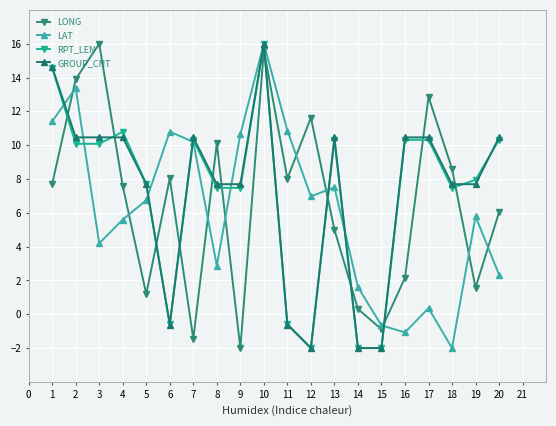

What is the average value of the GROUP_CNT series?

7.3